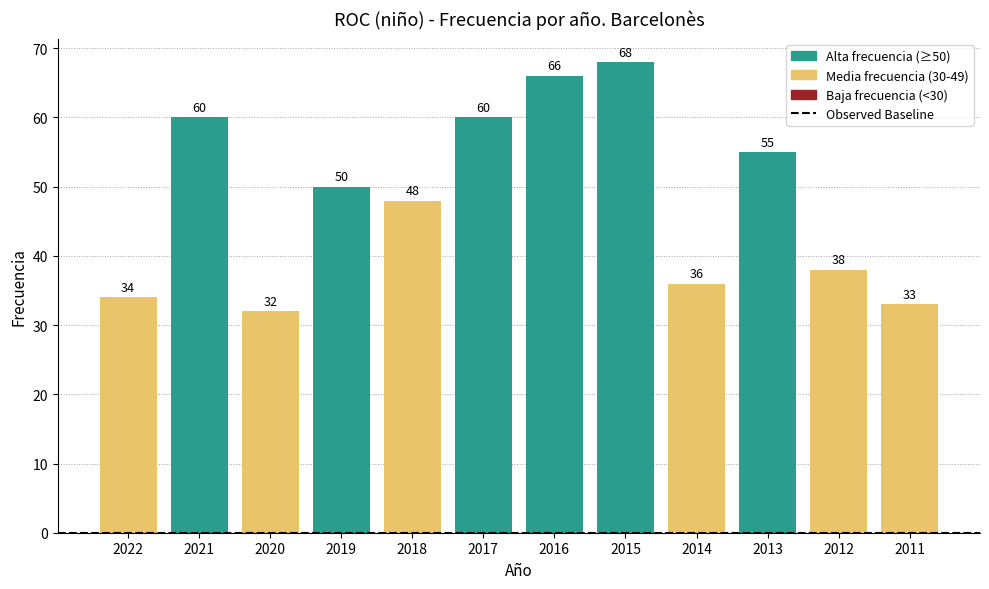

Between 2020 and 2016, which is larger?

2016